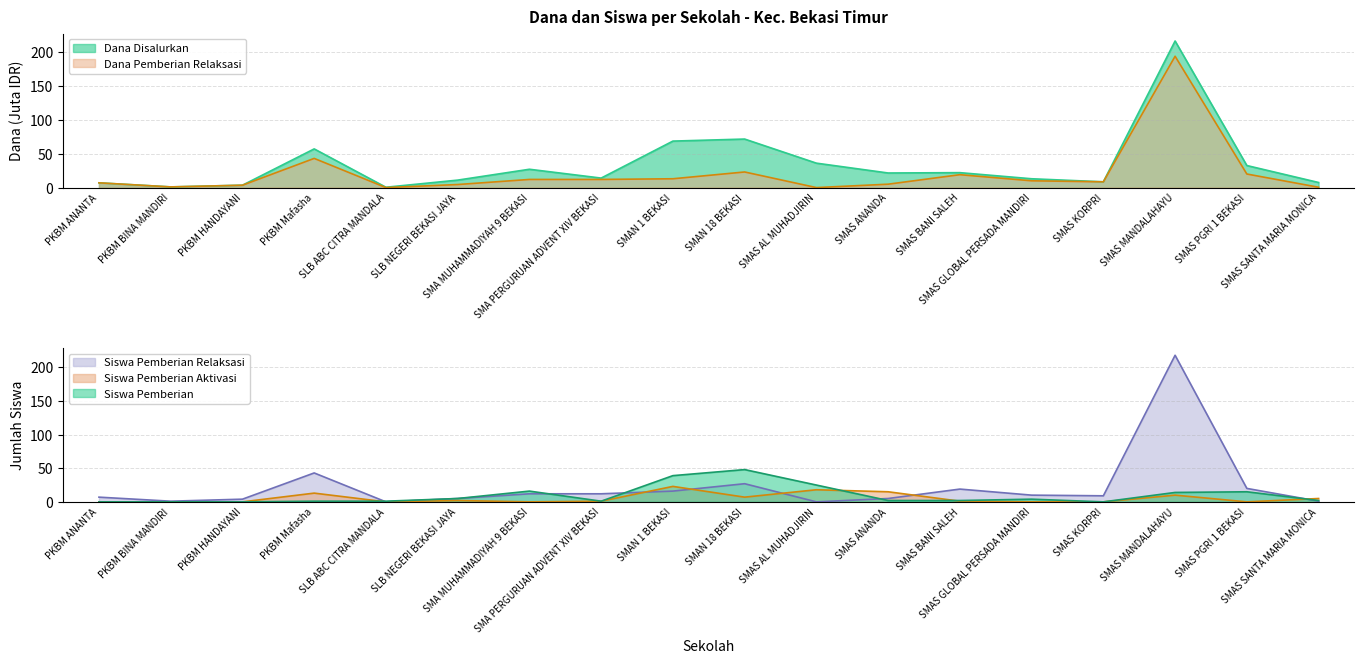

What is the label of the 13th point from the right?

SLB NEGERI BEKASI JAYA